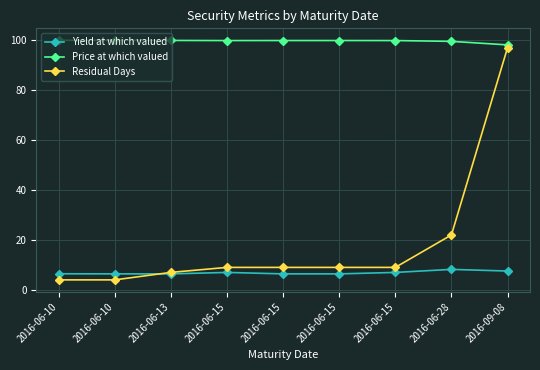

Is it true that Price at which valued equals 99.9 at 2016-06-13?

True